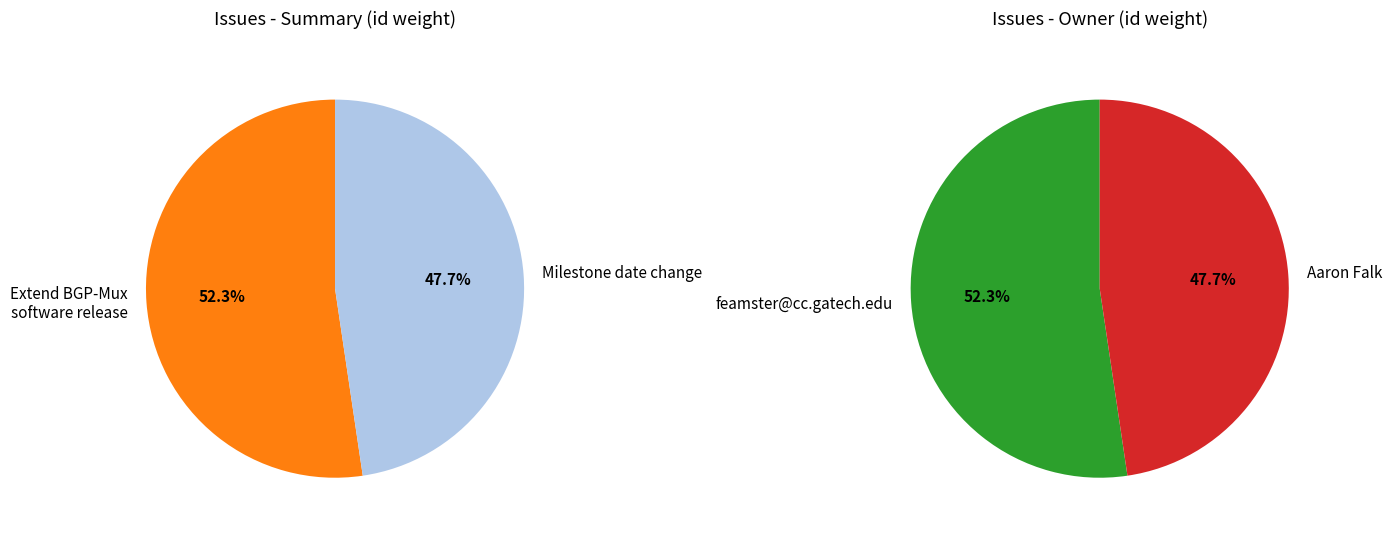

Between Milestone date change and Extend BGP-Mux software release, which is larger?

Extend BGP-Mux software release